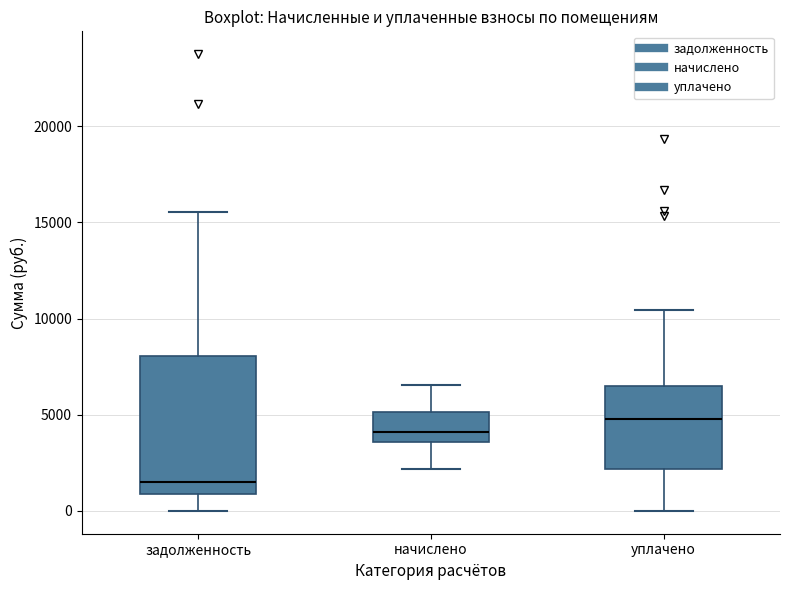

Which box is the tallest, from its lower edge to its upper edge?

задолженность